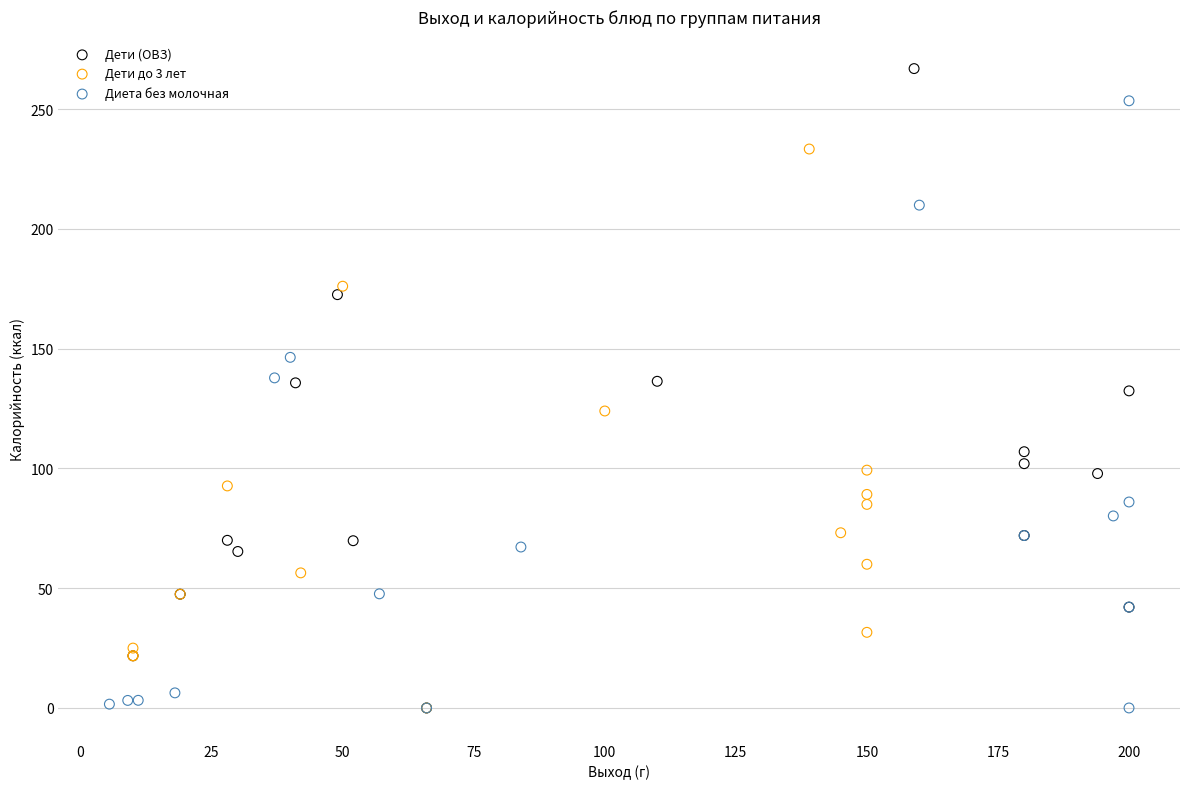

What are all the series names shown in the legend?

Дети (ОВЗ), Дети до 3 лет, Диета без молочная